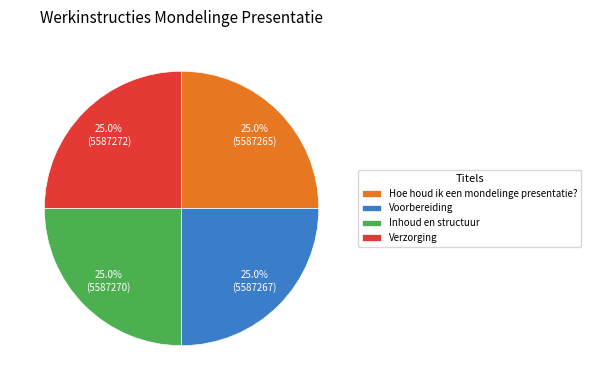

What portion of the pie excludes Inhoud en structuur?

75.0%